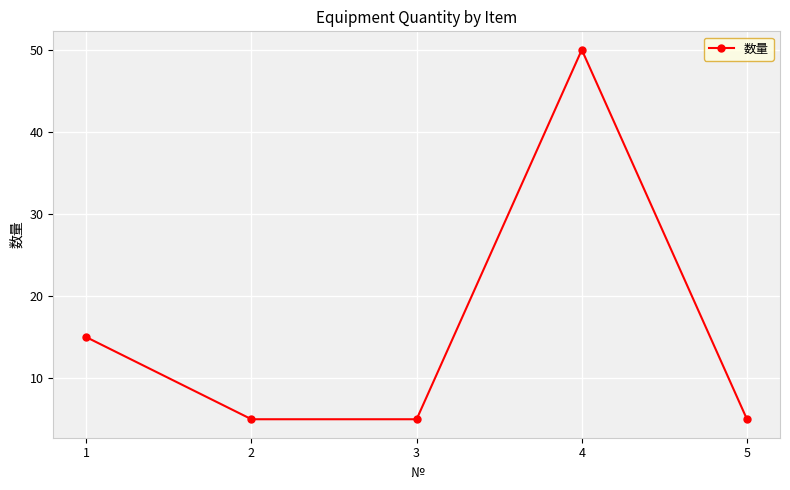

What is the ratio of the value at 2 to the value at 1?

0.3